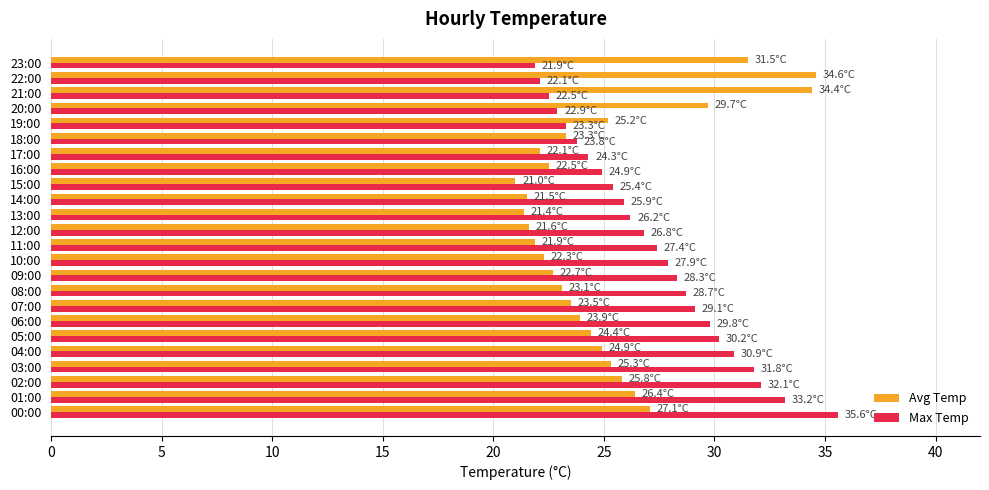

The Max Temp series shows 44.6 at 02:00. True or false?

False